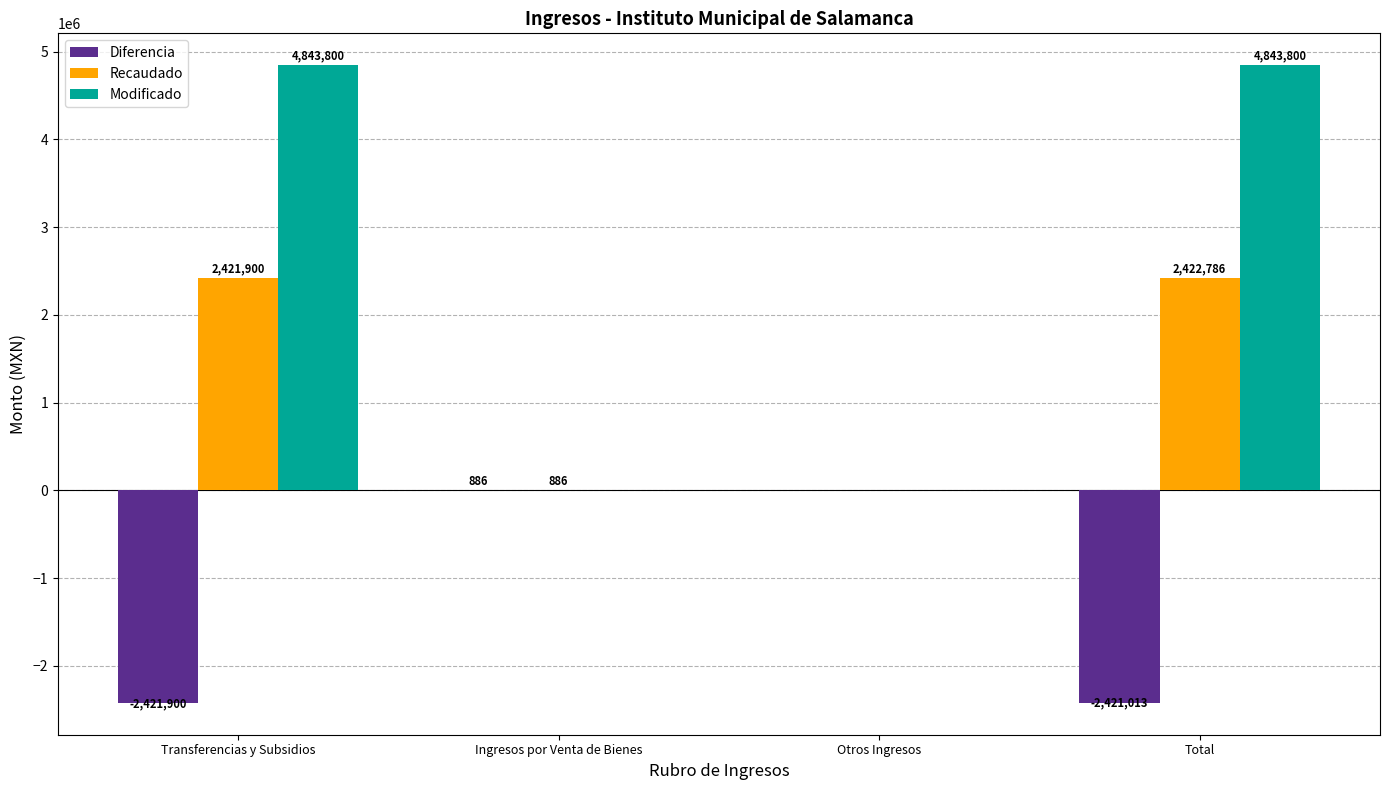

Where is Diferencia nearest to the value -1210506?

Otros Ingresos